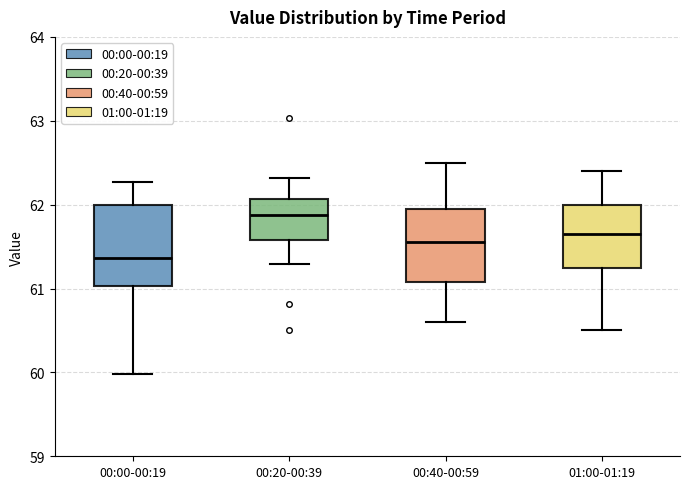

Reading left to right, transcribe this box plot: for each box, give where its median line is, the range the box spans, and where its two whiskers end, as read against the y-axis. The values are not printed on the chart, so give them approximately, as read against the axis.

00:00-00:19: median 61.4, box 61.0 to 62.0, whiskers 60.0 to 62.3
00:20-00:39: median 61.9, box 61.6 to 62.1, whiskers 61.3 to 62.3
00:40-00:59: median 61.6, box 61.1 to 62.0, whiskers 60.6 to 62.5
01:00-01:19: median 61.7, box 61.3 to 62.0, whiskers 60.5 to 62.4